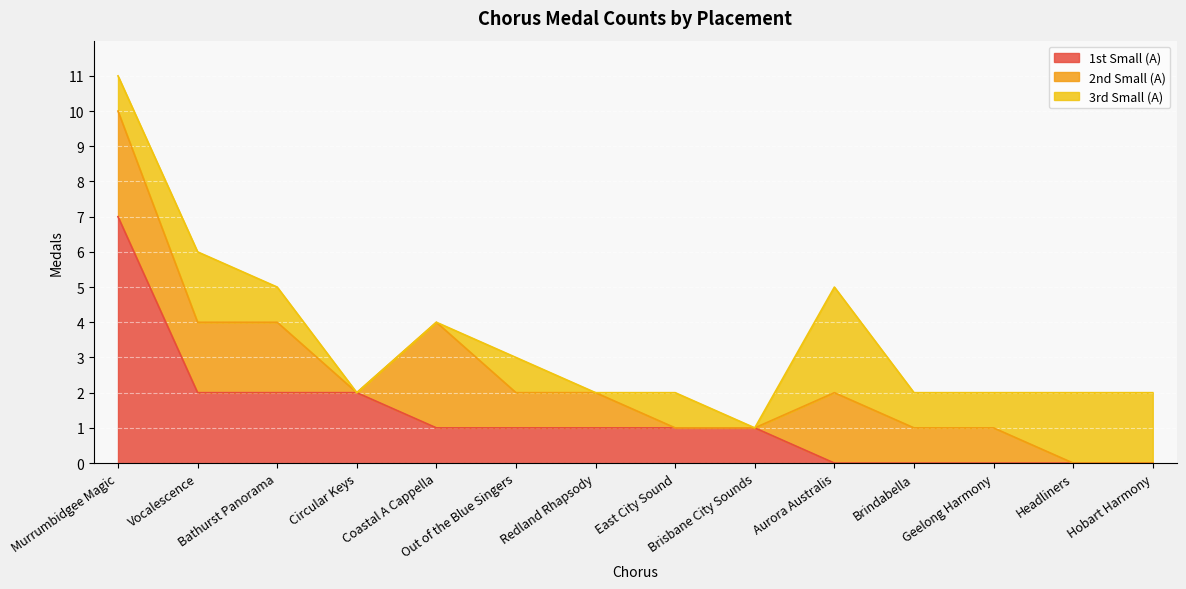

Which series has the largest total across all categories?

1st Small (A)